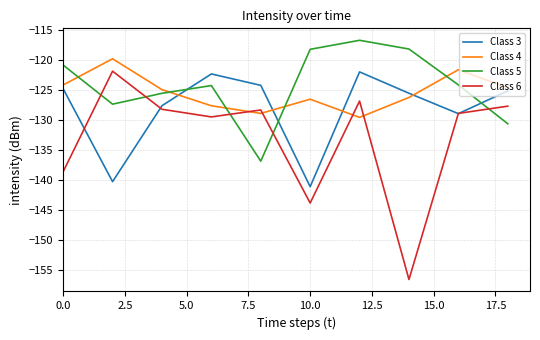

What is the minimum value for Class 6?

-156.7